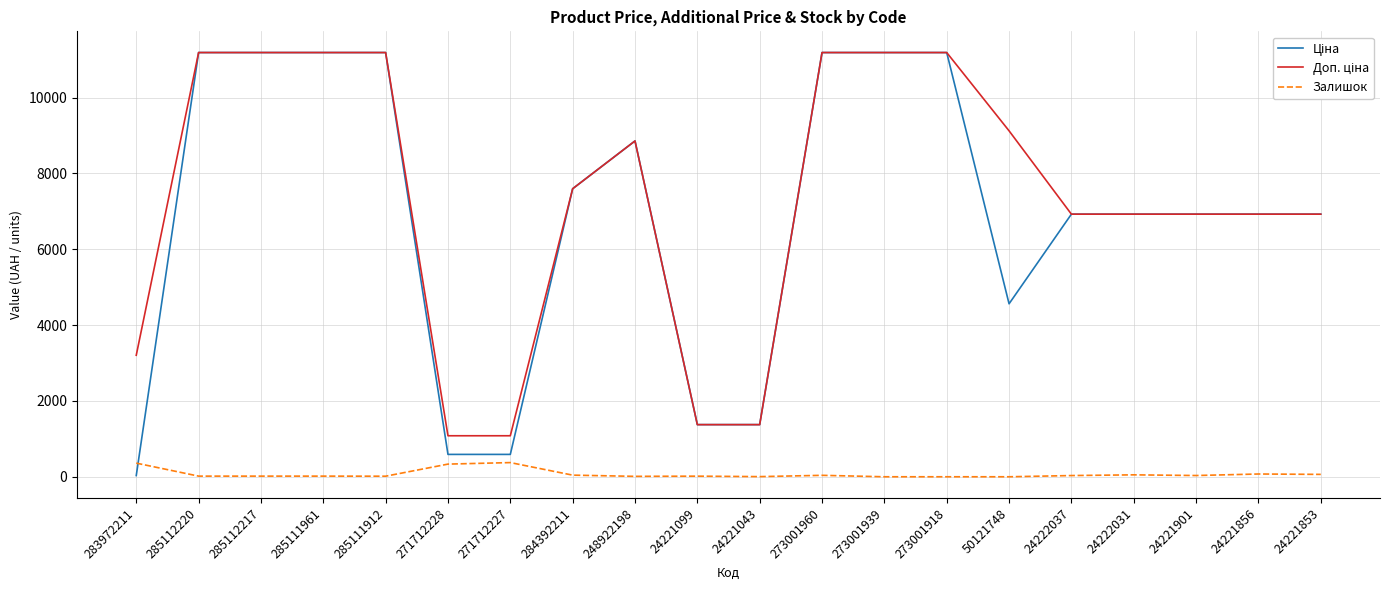

True or false: Залишок has a value of 4.0 at 24221043.

True